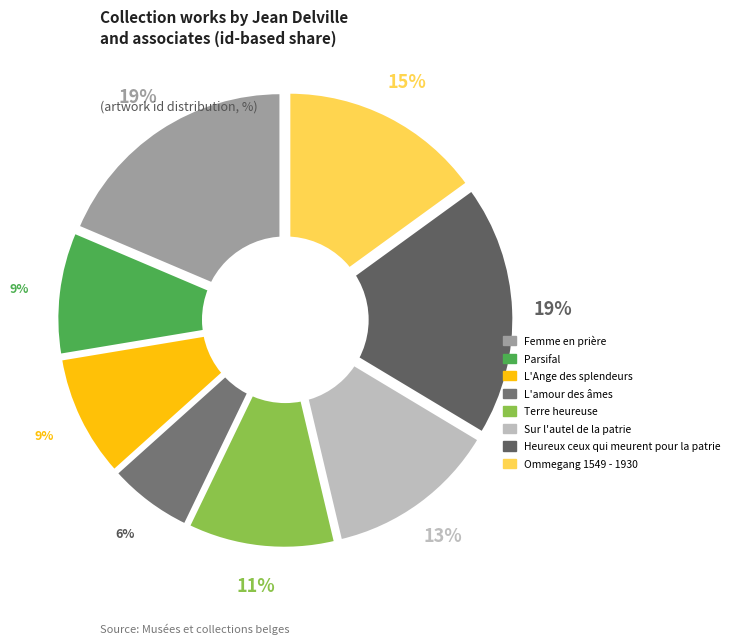

What is the total percentage of Heureux ceux qui meurent pour la patrie and Parsifal?

27.6%